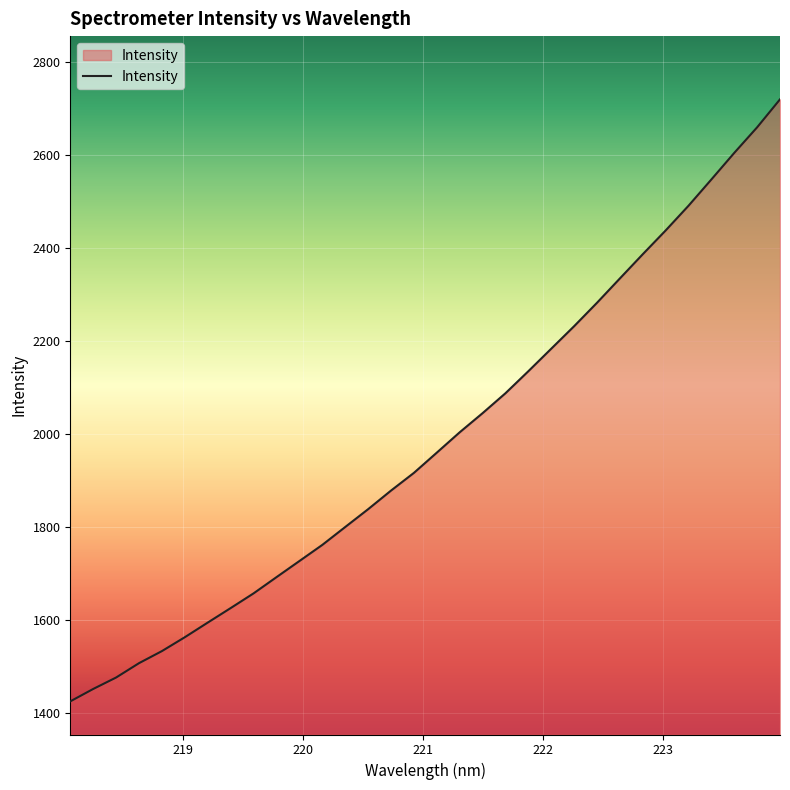

What is the greatest value displayed?

2720.3